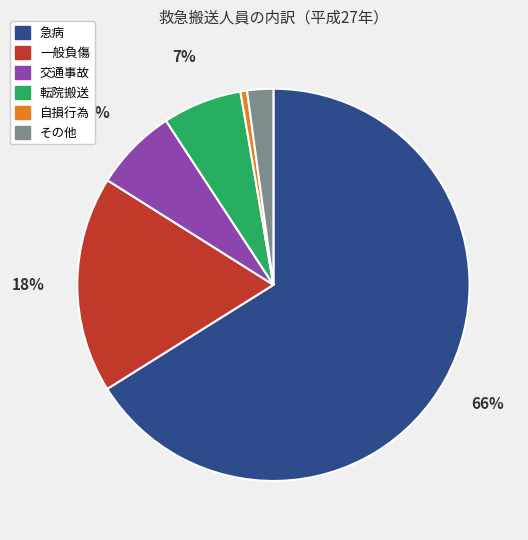

What percentage is the 一般負傷 slice, to the nearest percent?

18%